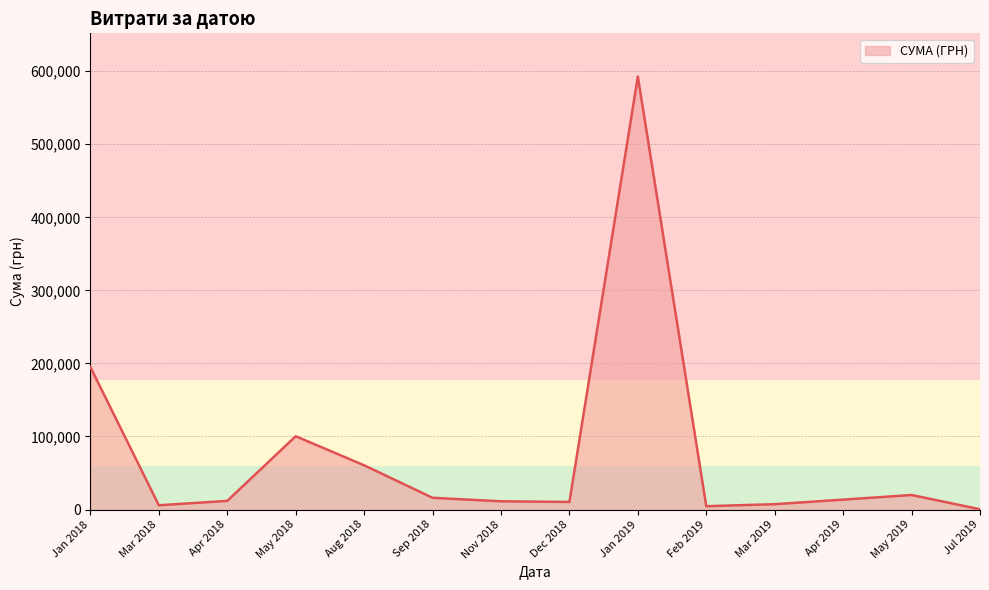

At which label is the value closest to 296470?

Jan 2018